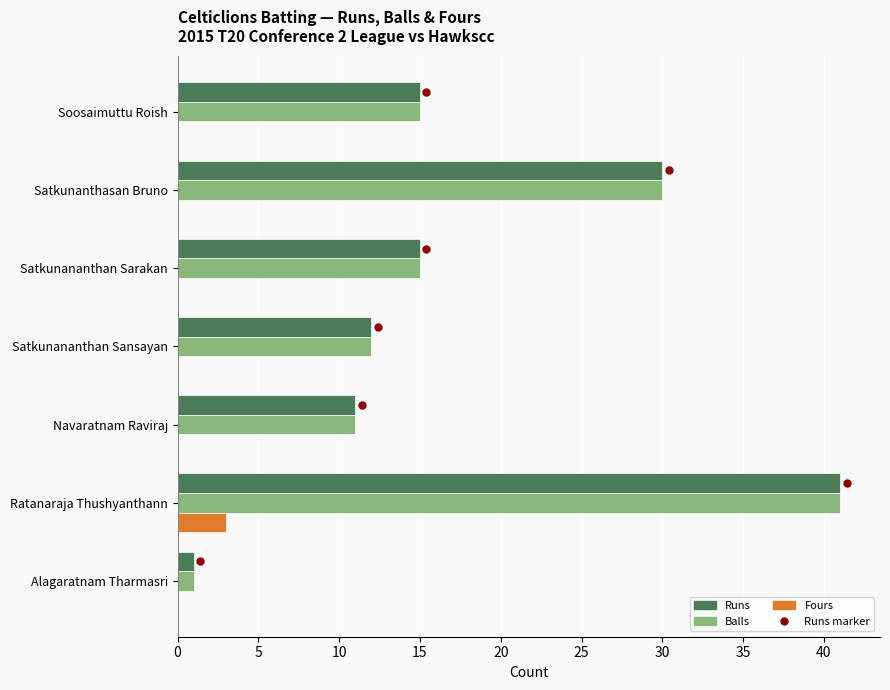

Is the value of Balls at Ratanaraja Thushyanthann greater than the value of Fours at Soosaimuttu Roish?

Yes